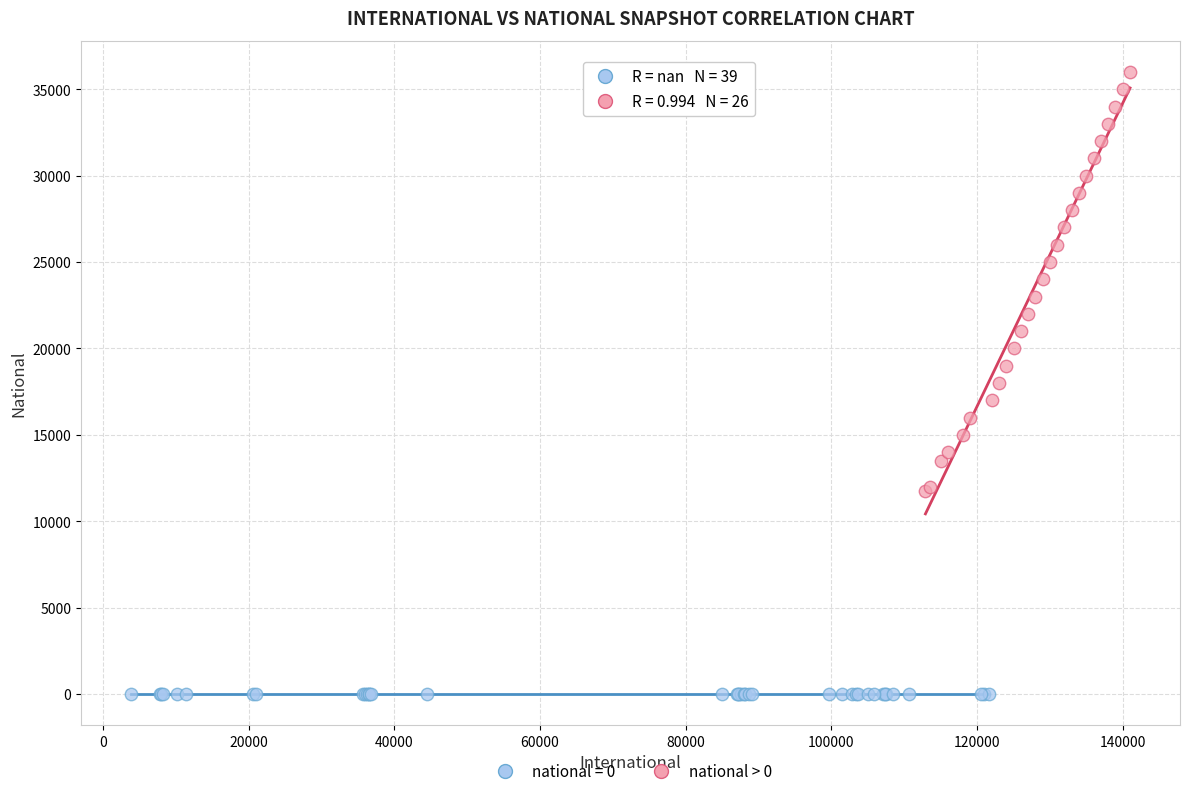

Which series reaches the minimum Y coordinate?

national = 0